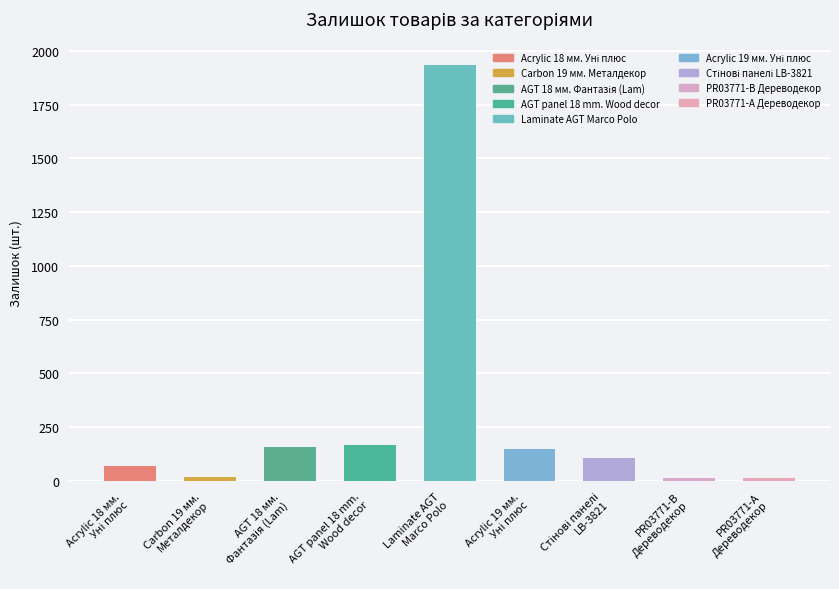

What is the label of the 8th bar from the right?

Carbon 19 мм.
Металдекор